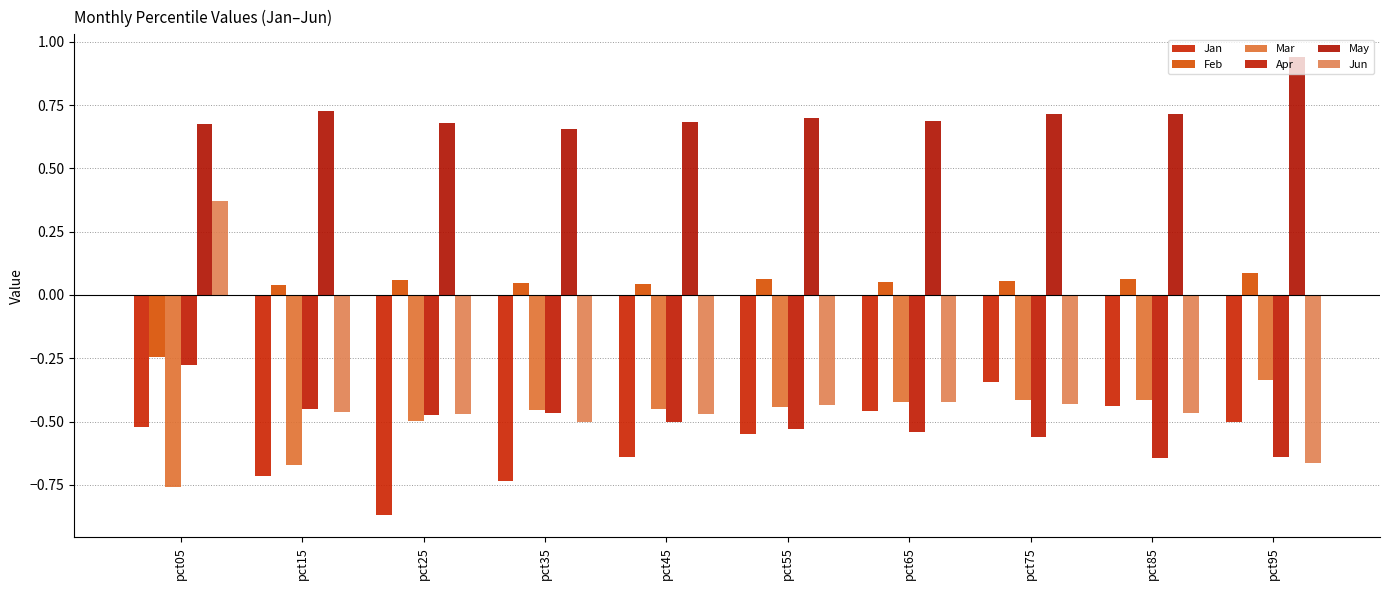

What is the difference between the maximum and second lowest values in the Jun series?

0.9